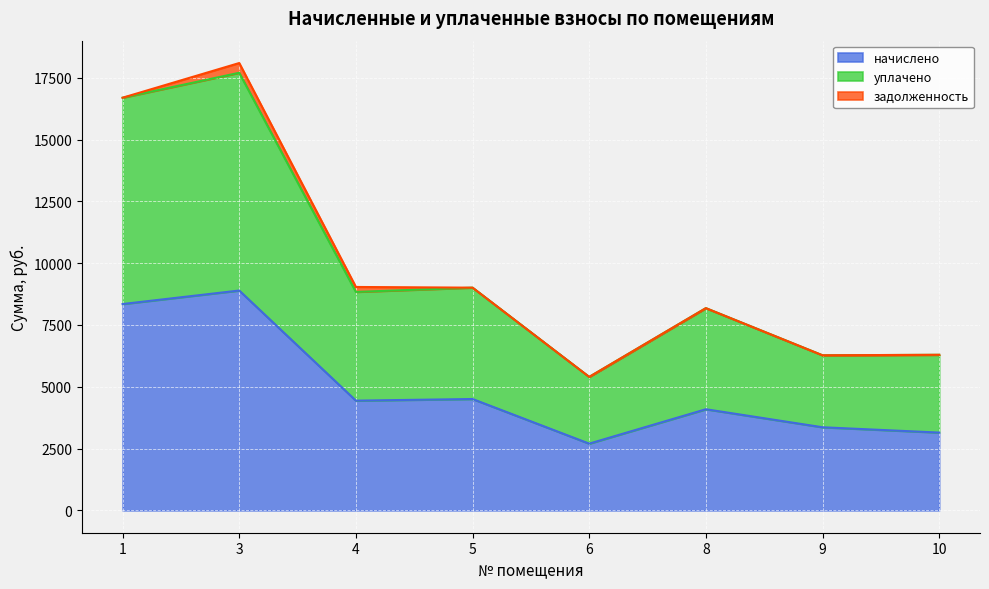

What is the total value across all series at 1?

16692.5